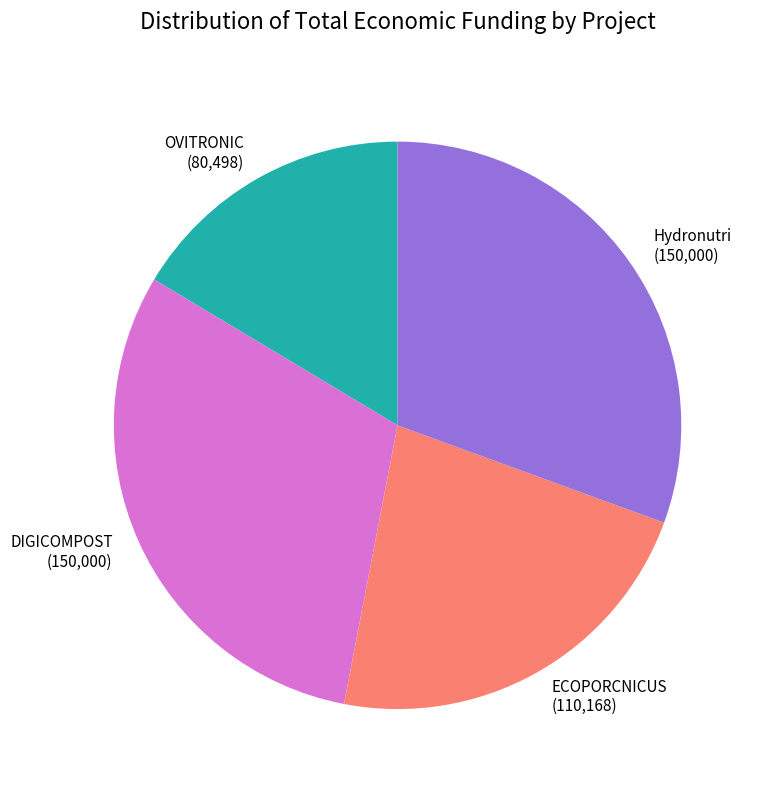

Is ECOPORCNICUS the majority of the pie?

No